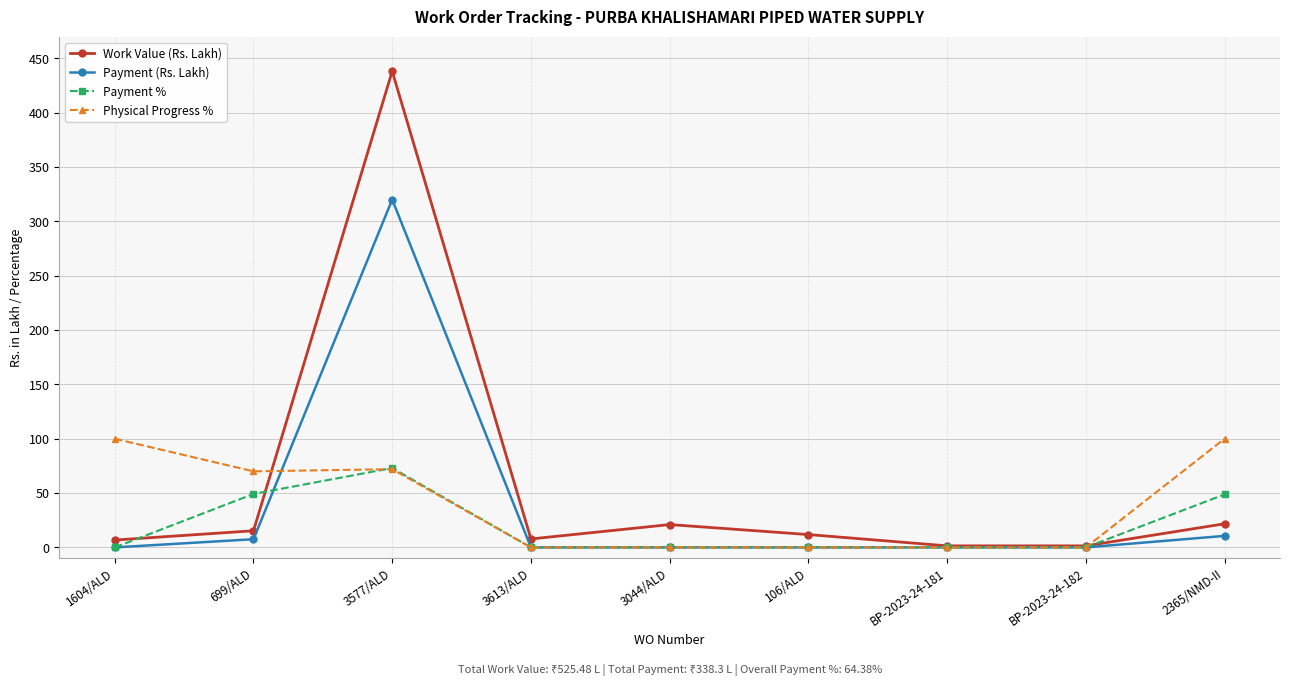

What is the spread (max minus min) of values at 2365/NMD-II?

89.4